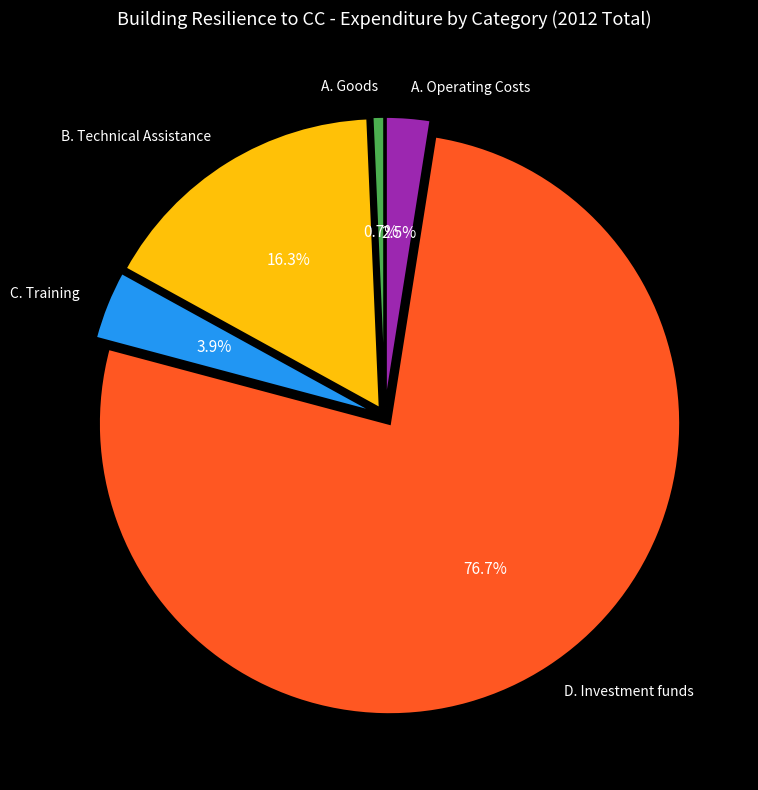

Rank the categories by value from highest to lowest.

D. Investment funds, B. Technical Assistance, C. Training, A. Operating Costs, A. Goods